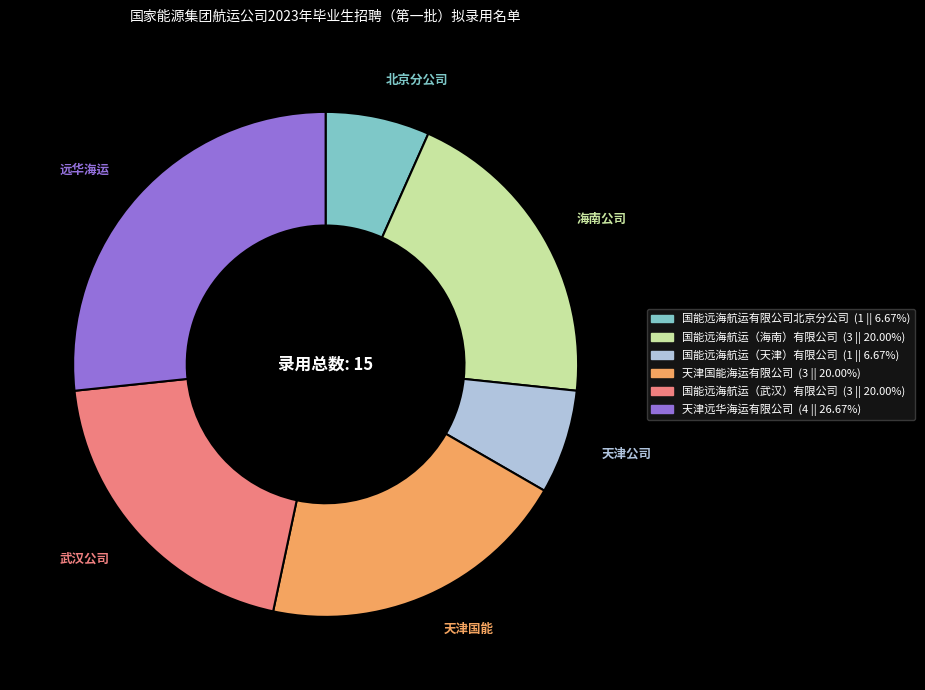

Is it true that 国能远海航运有限公司北京分公司 is 7% of the pie?

True